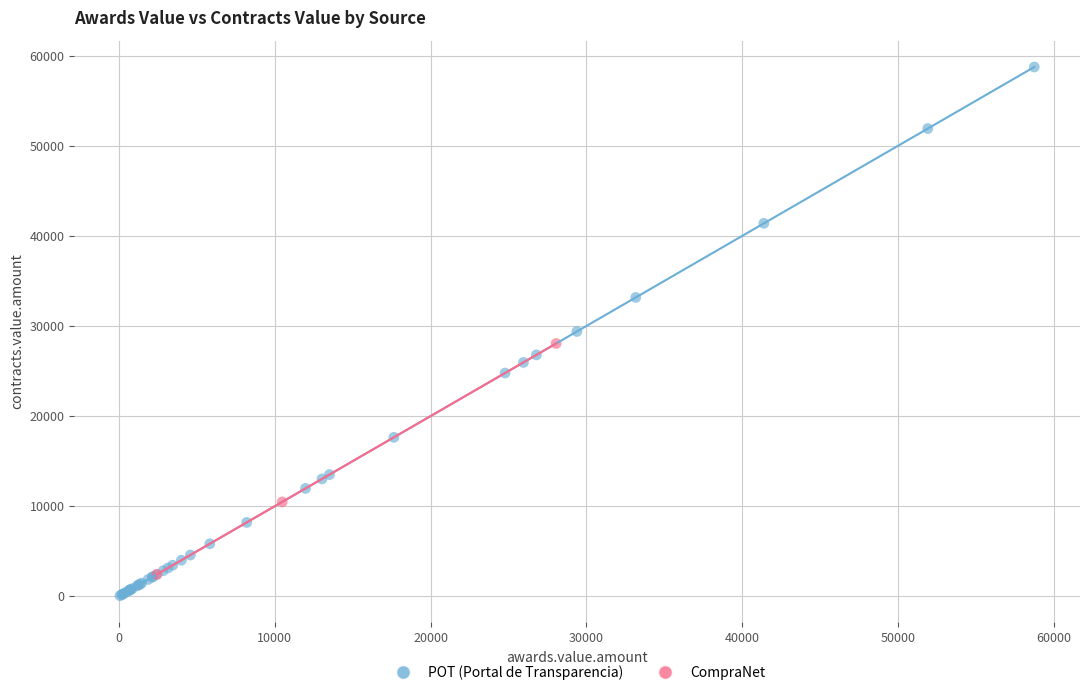

Which series has the largest Y range (max minus min)?

POT (Portal de Transparencia)